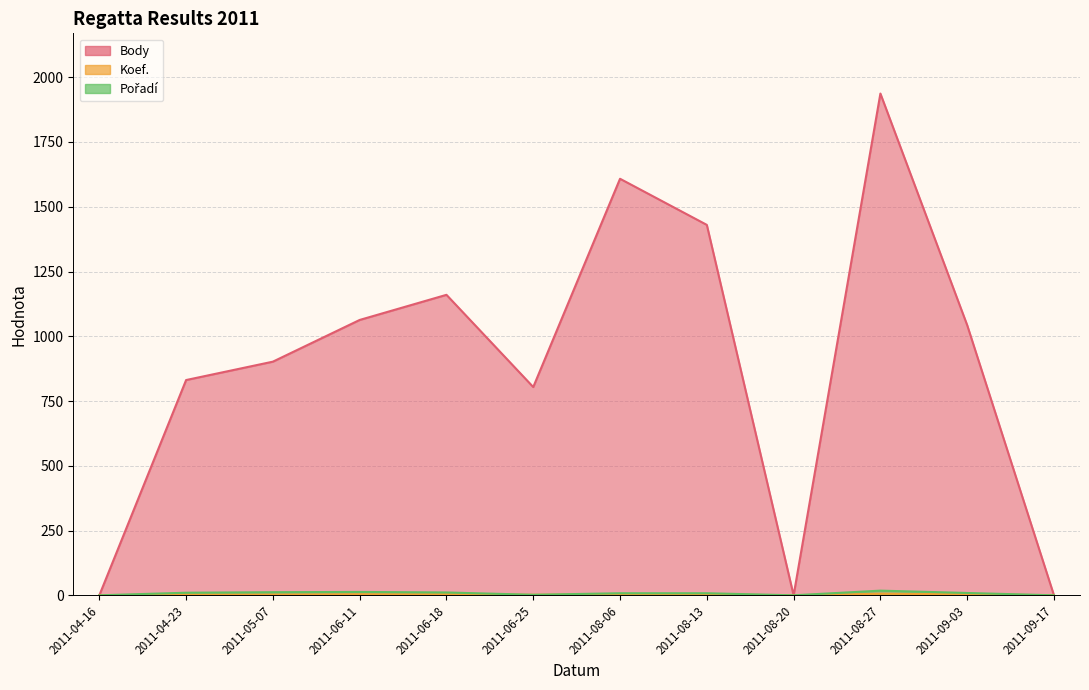

In Koef., how many points are lower than both neighbors (excluding endpoints)?

2